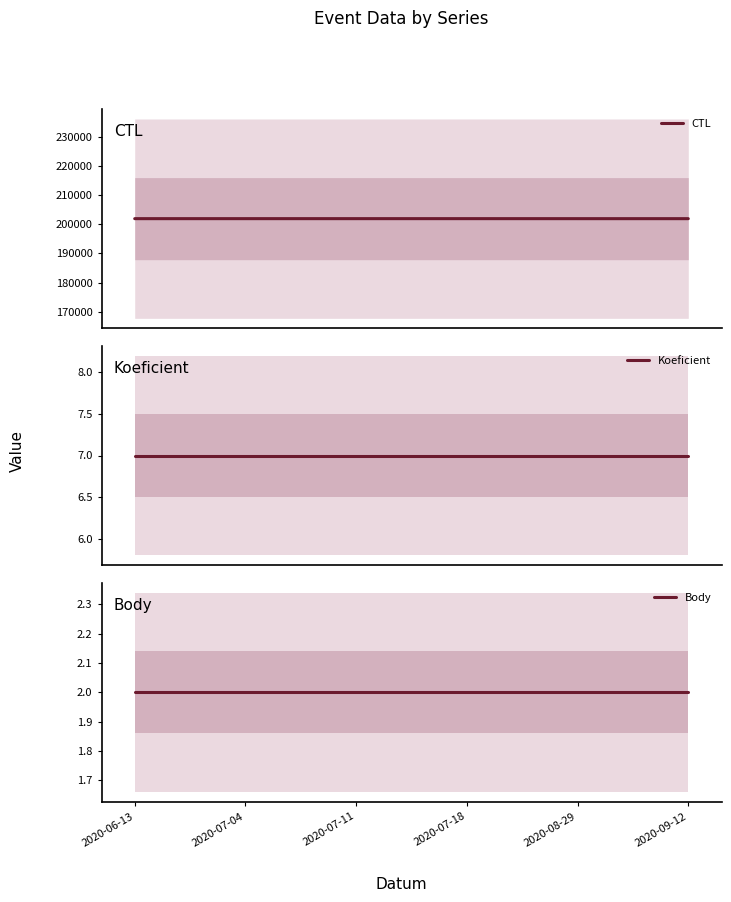

The CTL series shows 202007 at 2020-07-04. True or false?

True